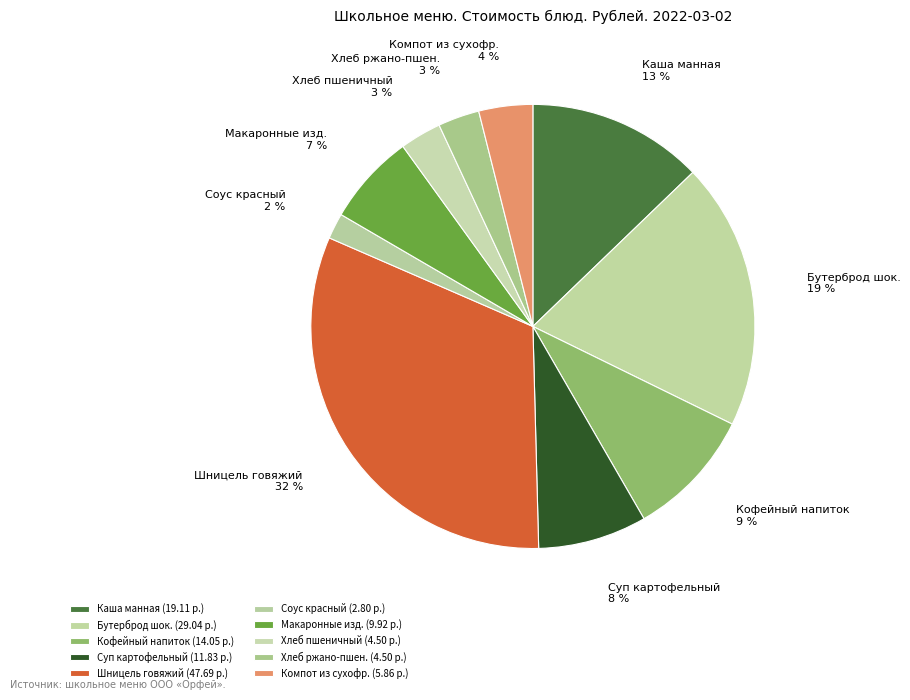

Count the number of slices in the pie.

10